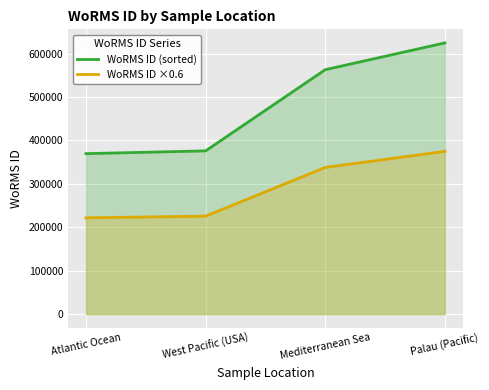

What is the label of the 3rd point from the right?

West Pacific (USA)